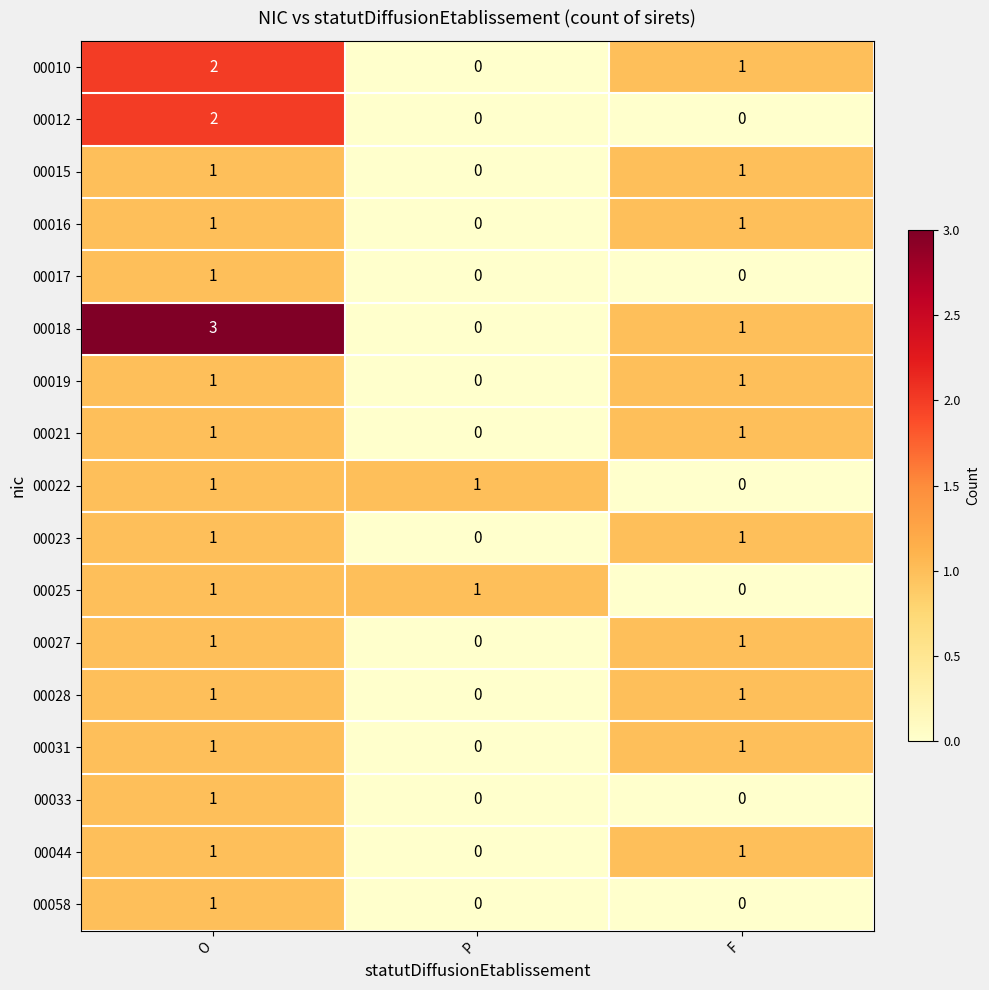

Which series has the largest total across all categories?

00018